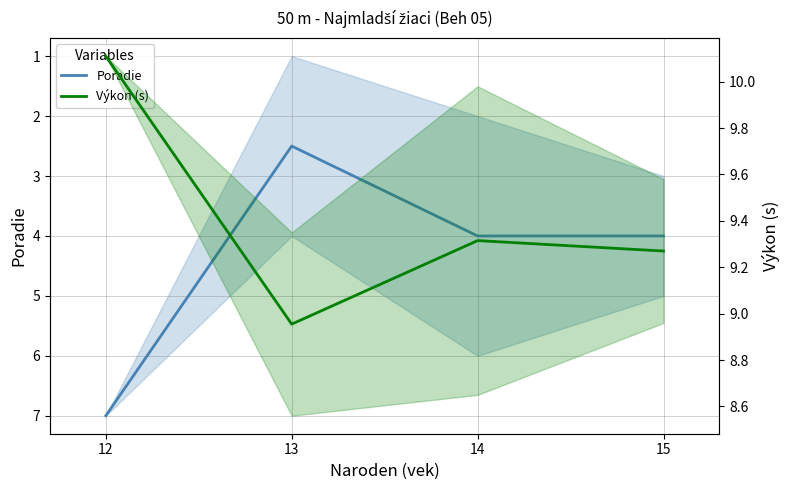

What are all the series names shown in the legend?

Poradie, Výkon (s)